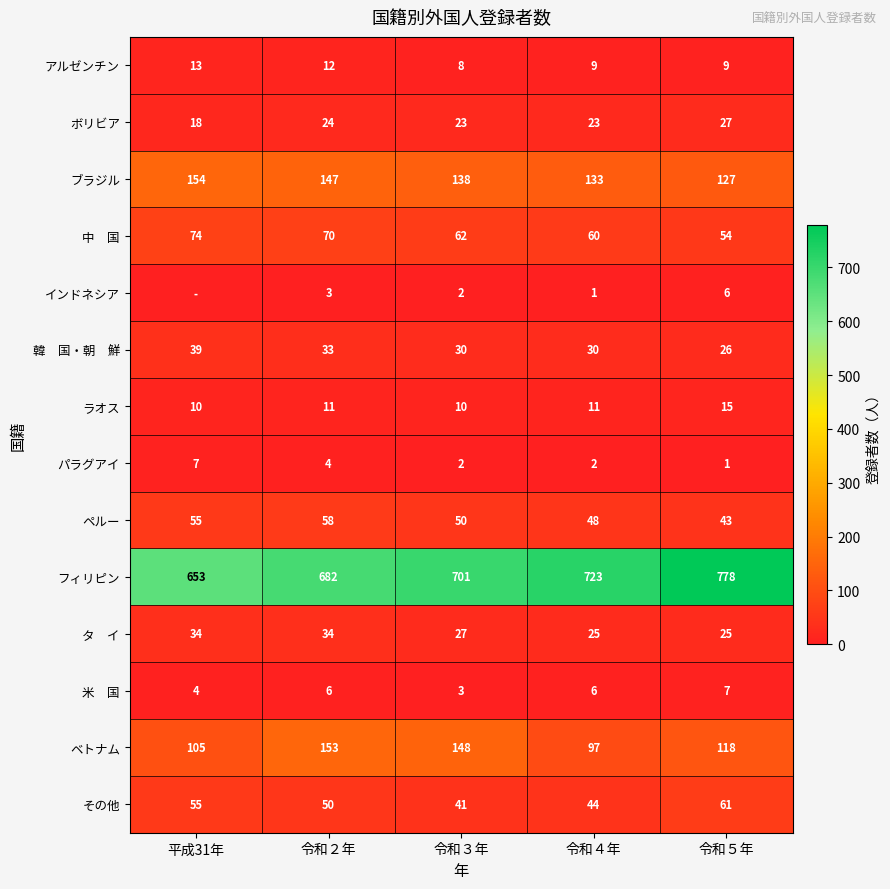

At which label does ベトナム first exceed 118?

令和２年